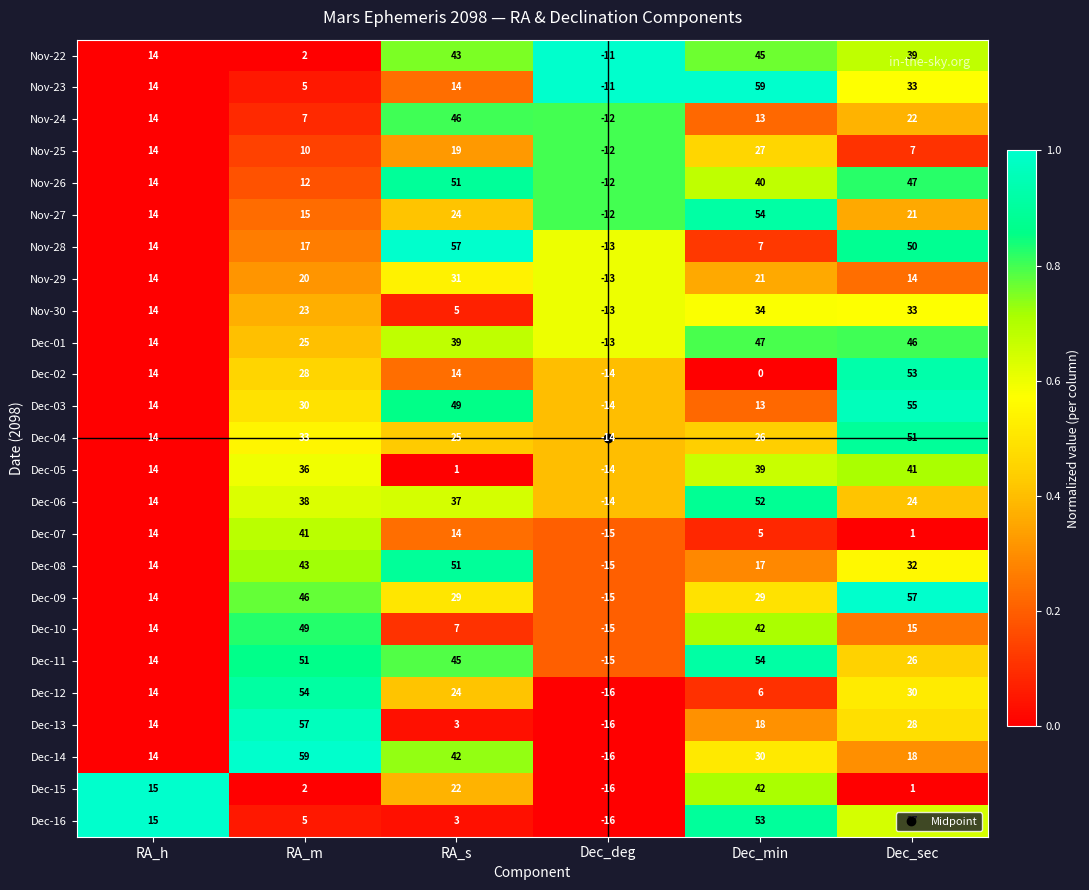

What is the smallest value displayed?

-16